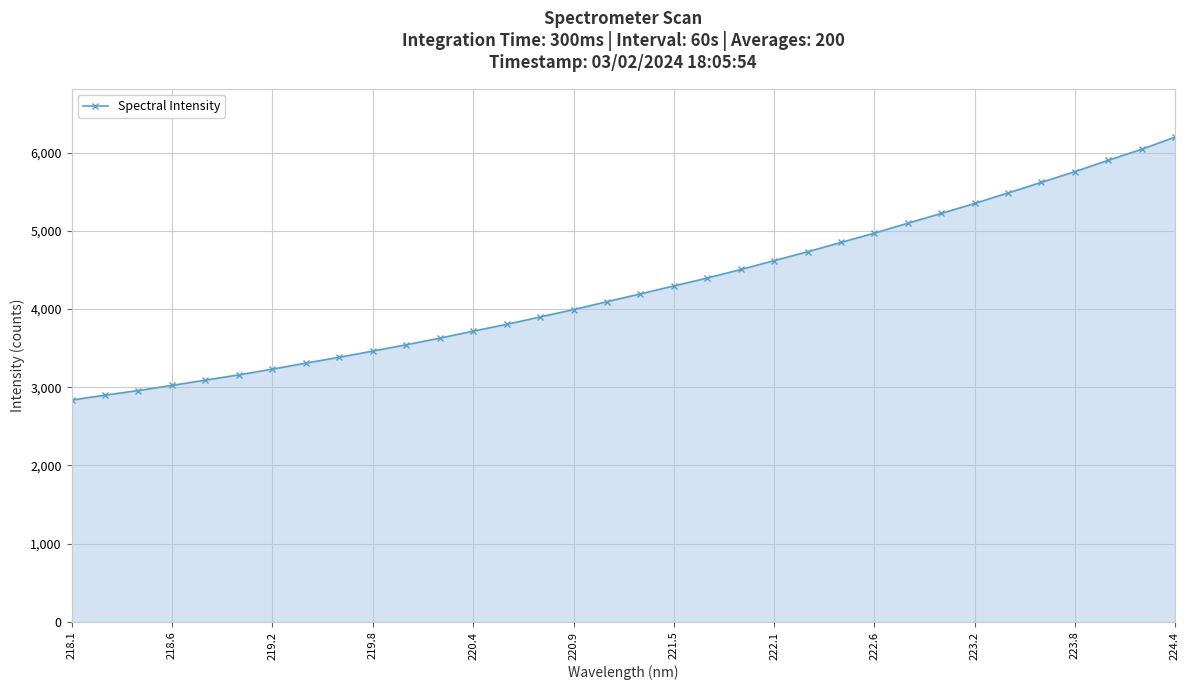

What is the minimum value shown in the chart?

2835.2